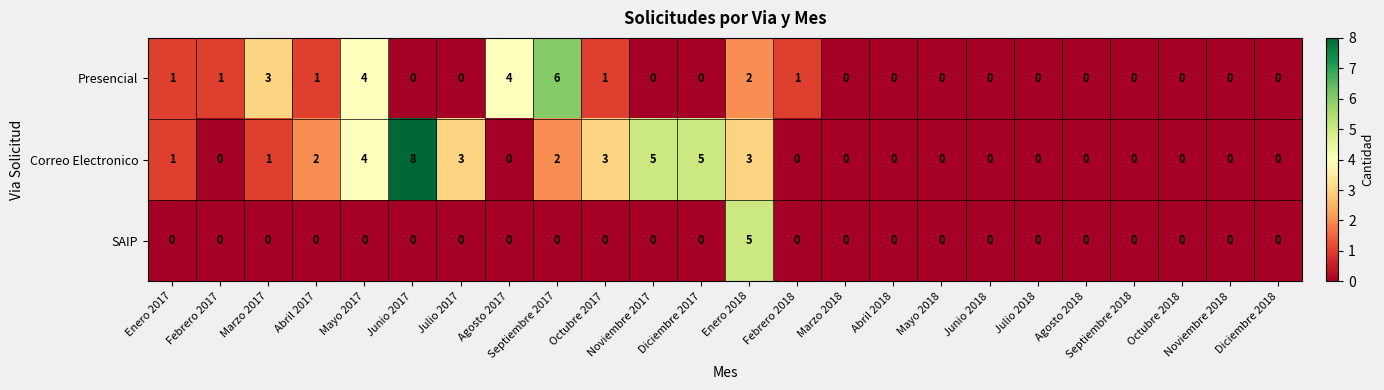

List the series in order of their overall mean, lowest first.

SAIP, Presencial, Correo Electronico